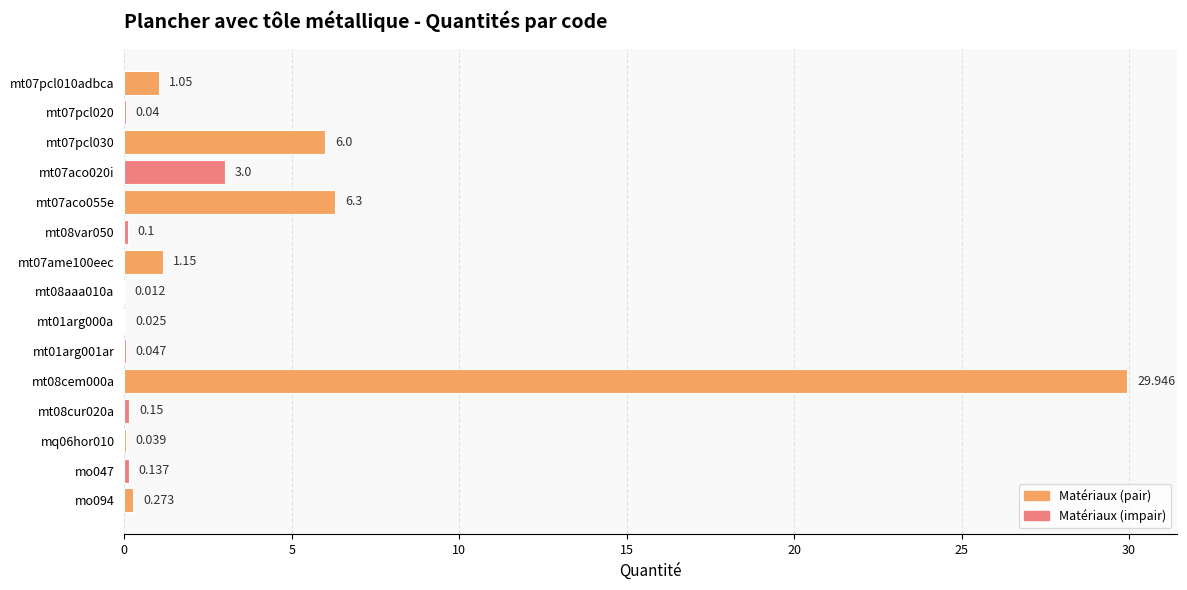

Count the number of data series in this chart.

1